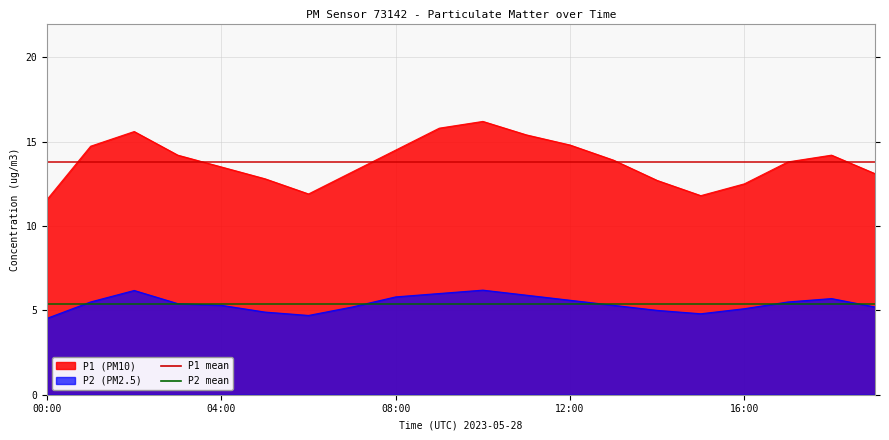

What is the average value of the P1 mean series?

13.8